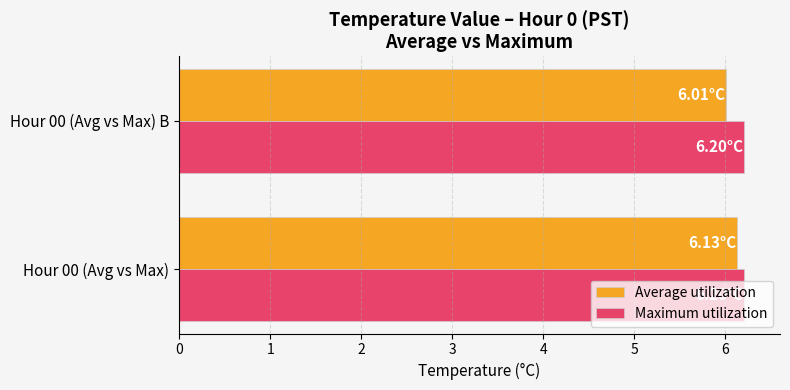

What is the total value across all series at Hour 00 (Avg vs Max)?

12.3